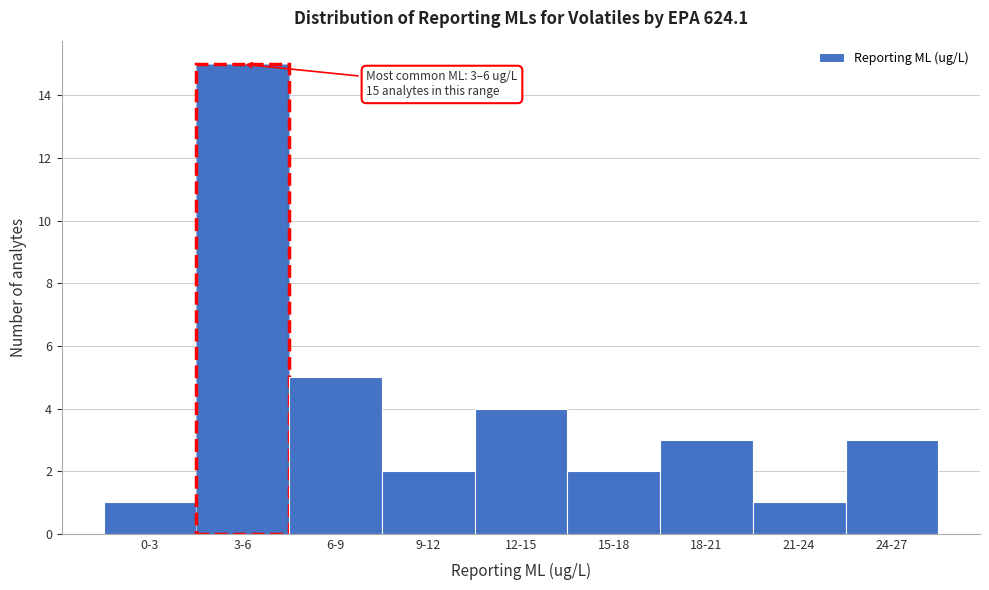

Reading right to left, extract all data points from this chart.

3	1	3	2	4	2	5	15	1